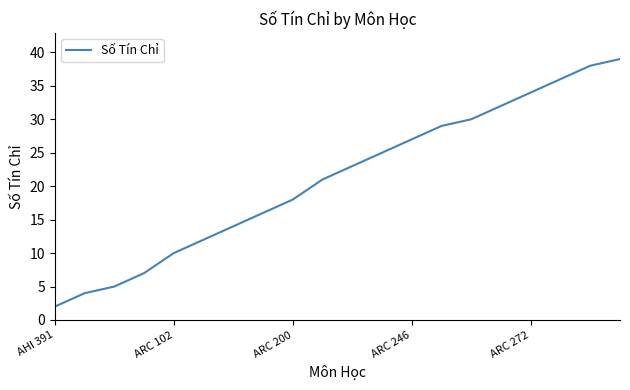

What is the maximum value shown in the chart?

39